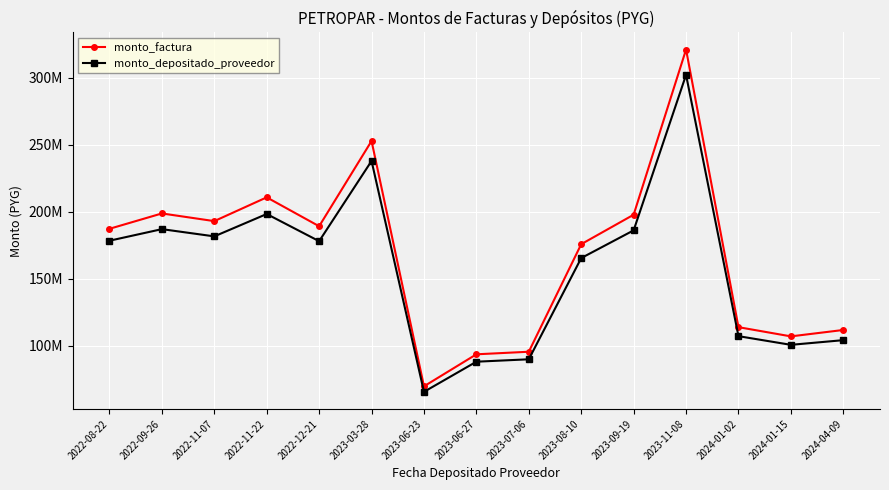

What is the maximum value shown in the chart?

320880000